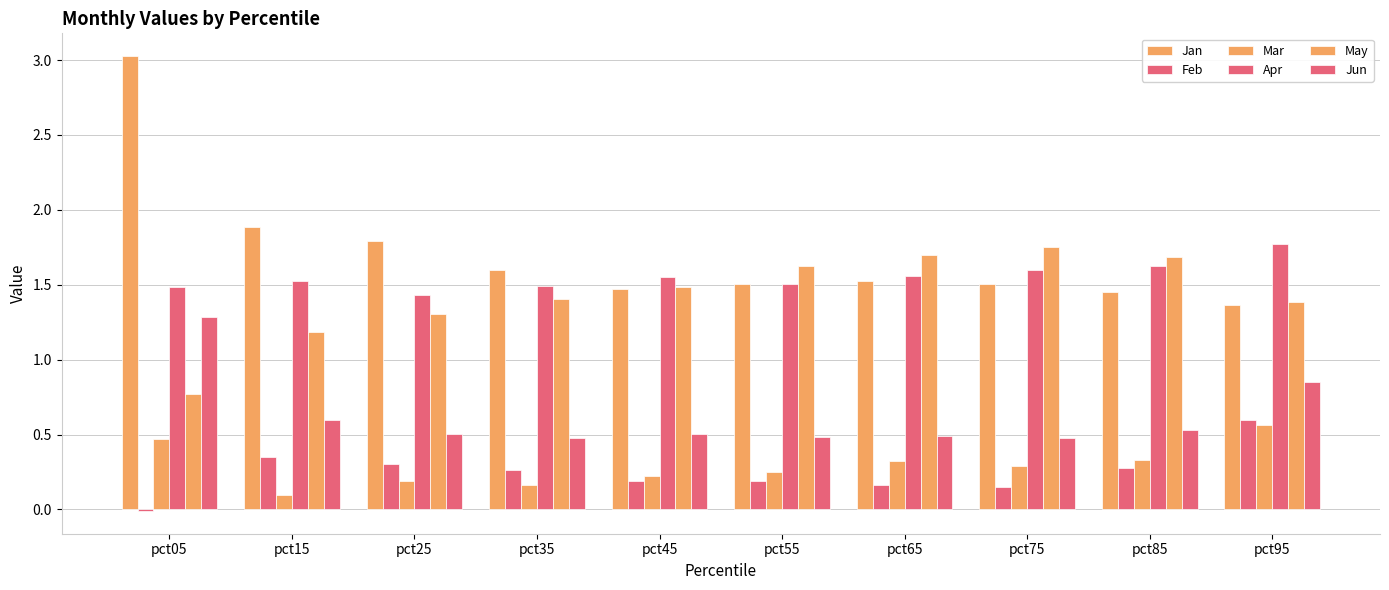

Rank the series at pct25 from highest to lowest value.

Jan, Apr, May, Jun, Feb, Mar